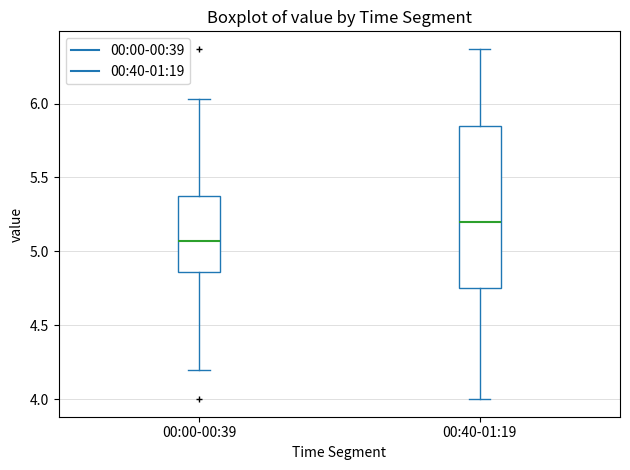

Where does the lower whisker of the box for 00:00-00:39 end on the y-axis? The values are not printed on the chart, so give them approximately, as read against the axis.

4.20